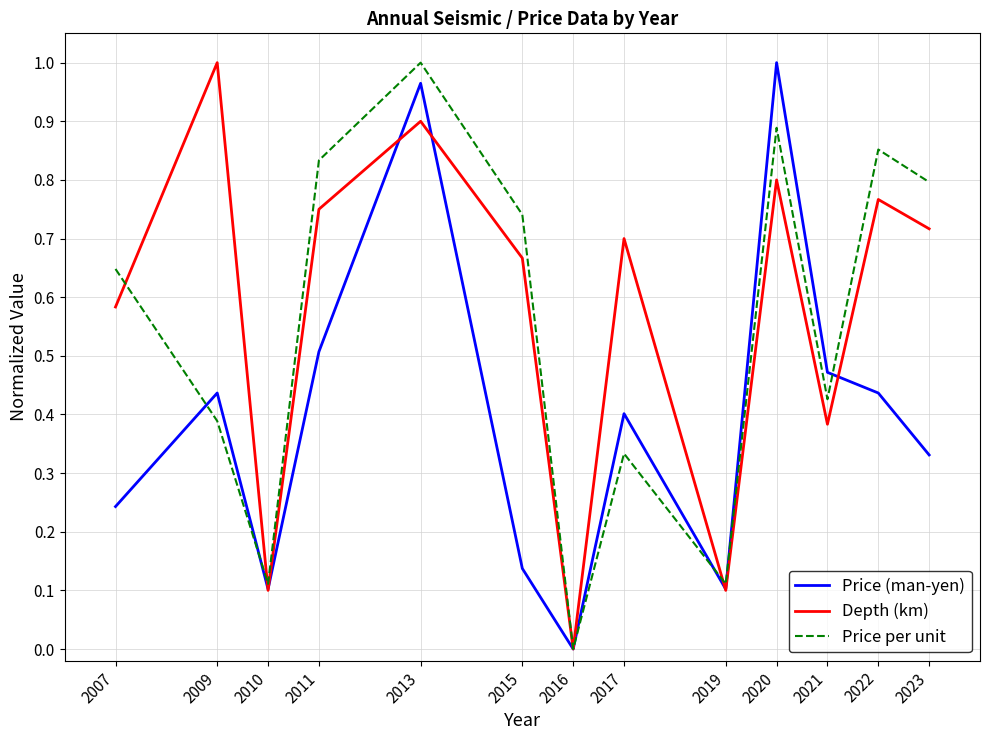

Which label corresponds to the smallest value in the chart?

2016